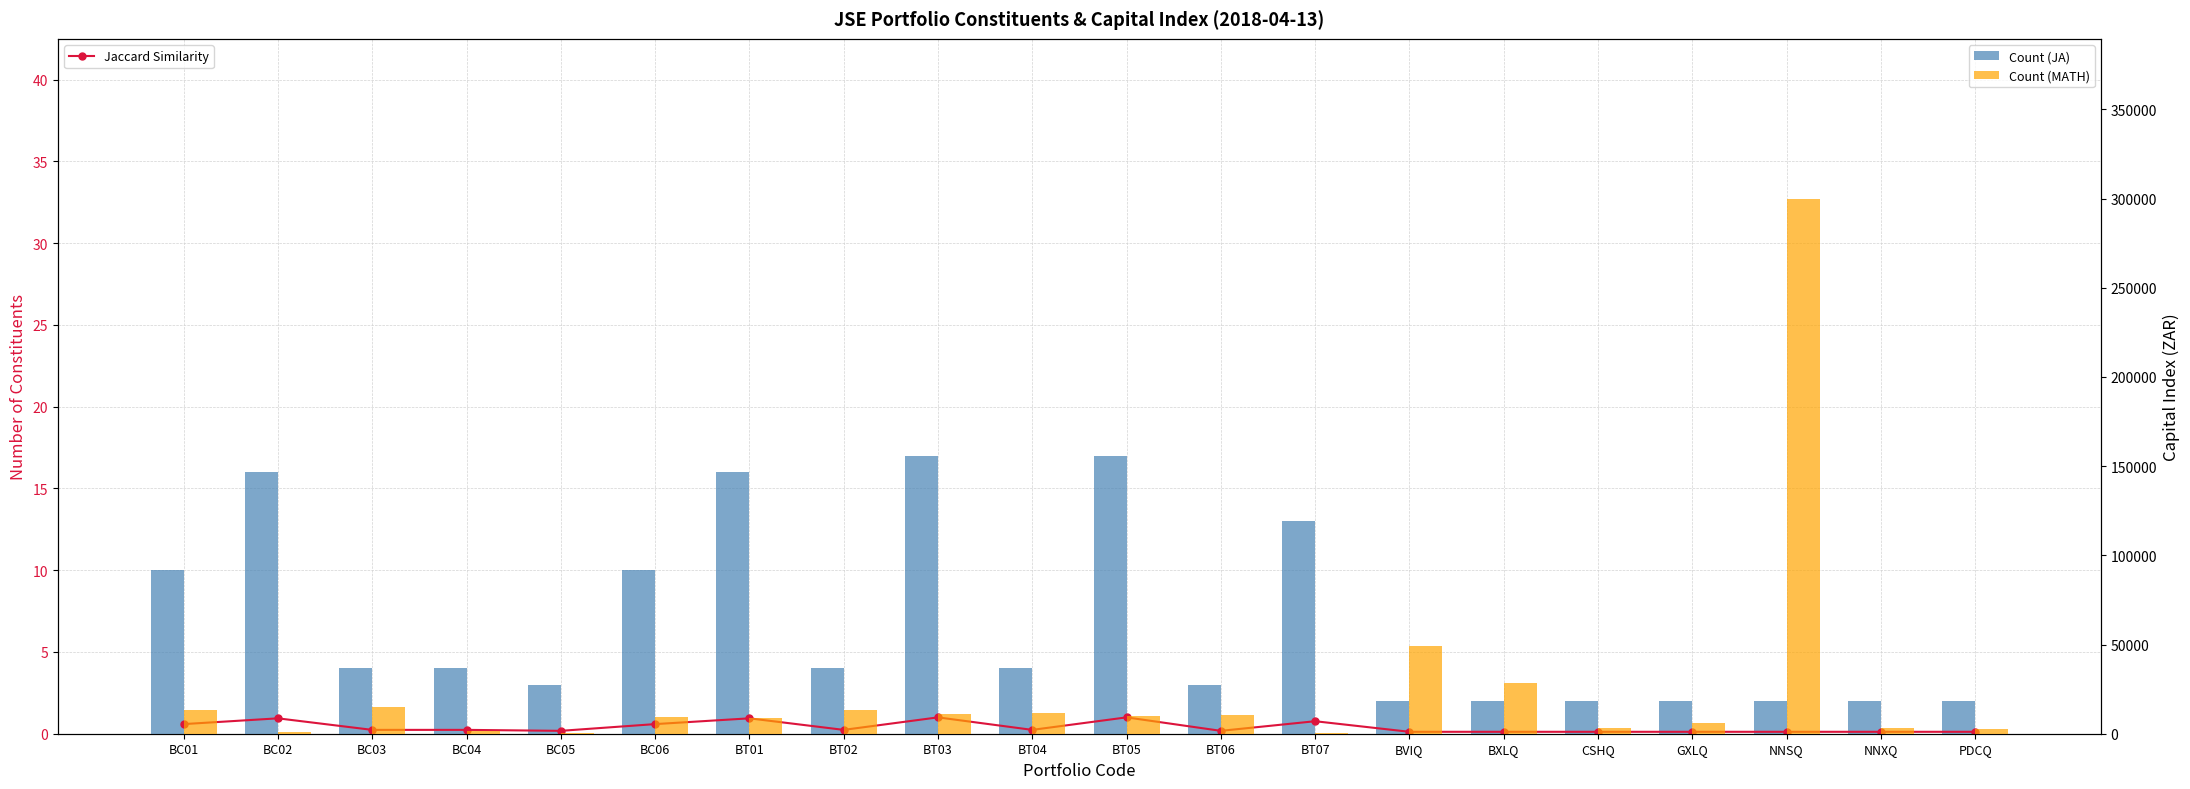

Does the chart contain stacked bars?

No